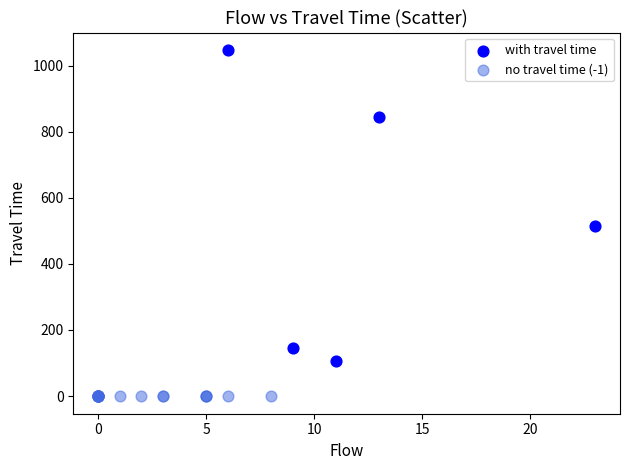

Which series reaches the maximum Y coordinate?

with travel time